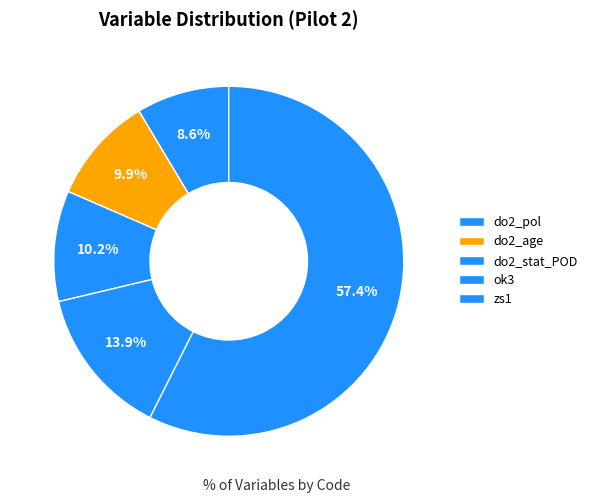

To the nearest percent, what percentage of the pie is do2_stat_POD?

10%